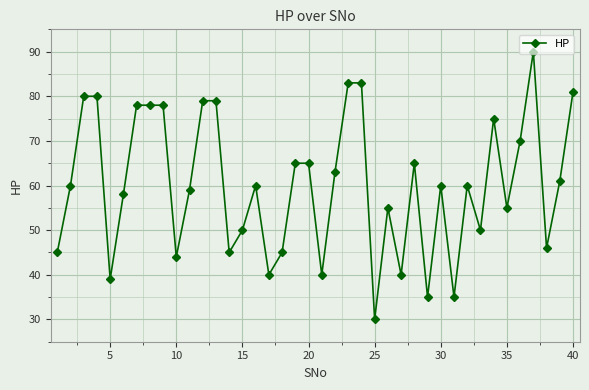

What is the difference between the maximum and second lowest values?

55